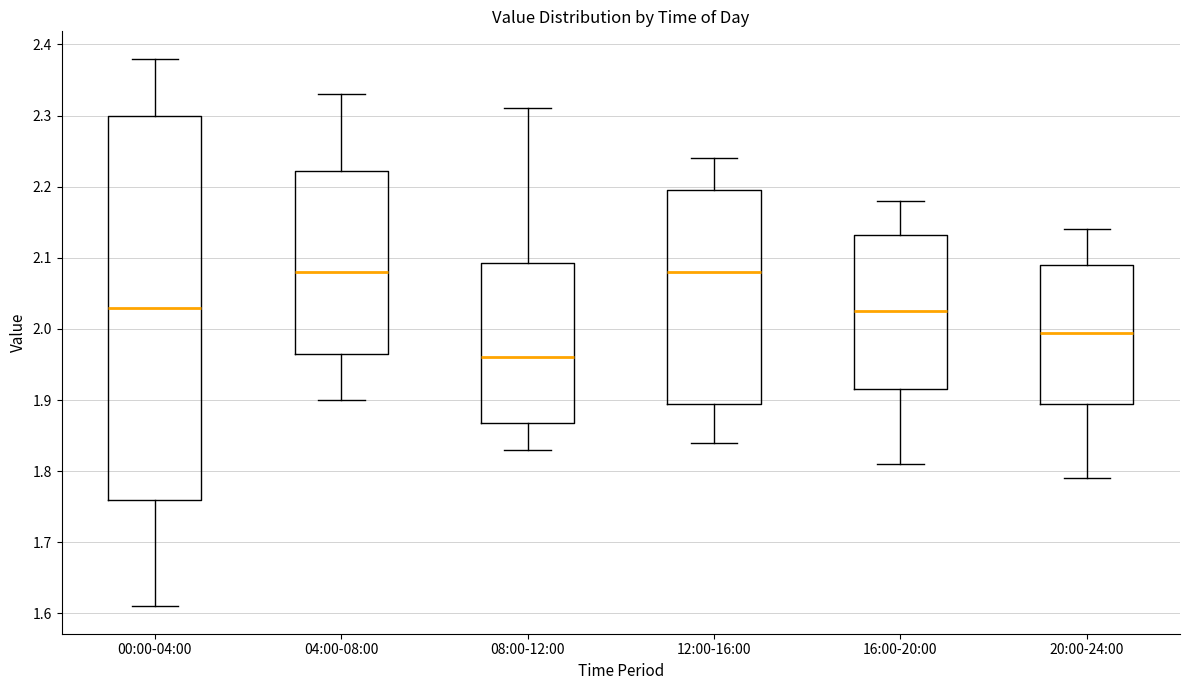

Reading left to right, read every box against the y-axis: the position of its median line, the range the box covers, and the ends of its whiskers. The values are not printed on the chart, so give them approximately, as read against the axis.

00:00-04:00: median 2.03, box 1.76 to 2.30, whiskers 1.61 to 2.38
04:00-08:00: median 2.08, box 1.97 to 2.22, whiskers 1.90 to 2.33
08:00-12:00: median 1.96, box 1.87 to 2.09, whiskers 1.83 to 2.31
12:00-16:00: median 2.08, box 1.90 to 2.20, whiskers 1.84 to 2.24
16:00-20:00: median 2.03, box 1.92 to 2.13, whiskers 1.81 to 2.18
20:00-24:00: median 2.00, box 1.90 to 2.09, whiskers 1.79 to 2.14